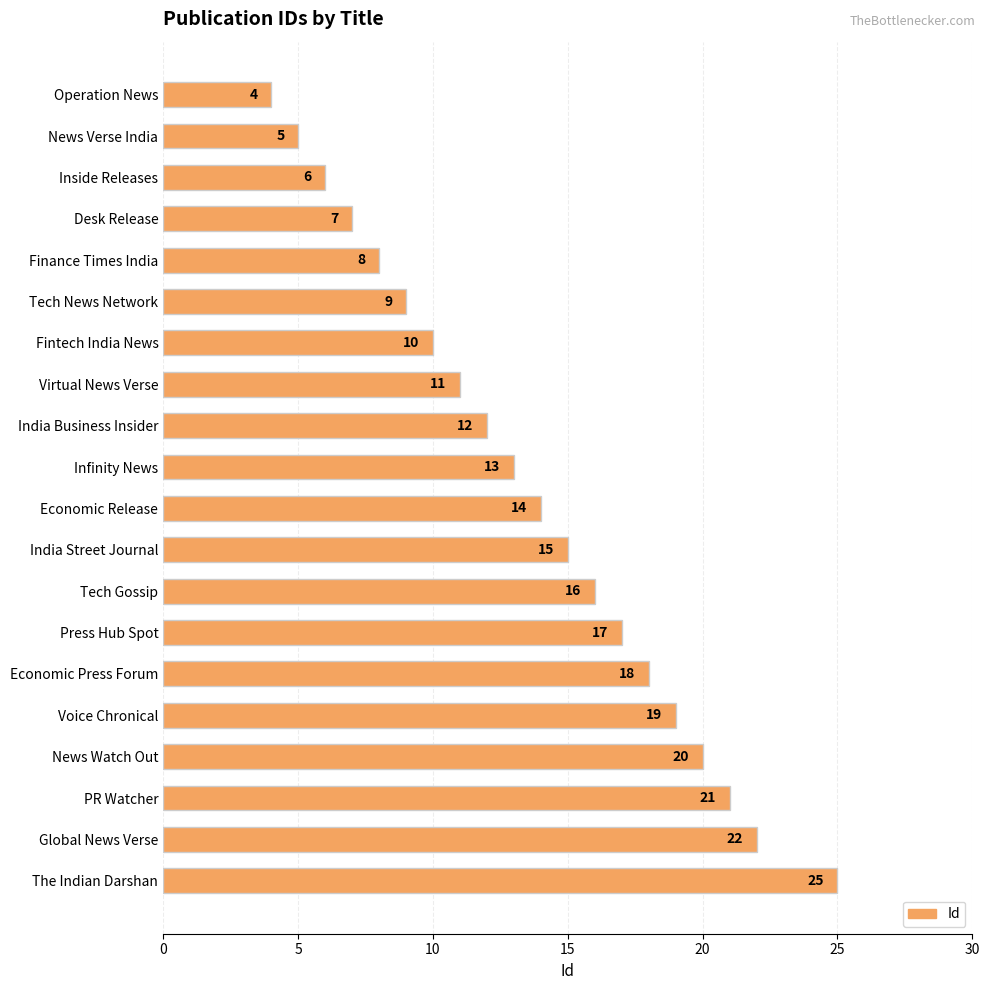

How many data points does each series have?

20